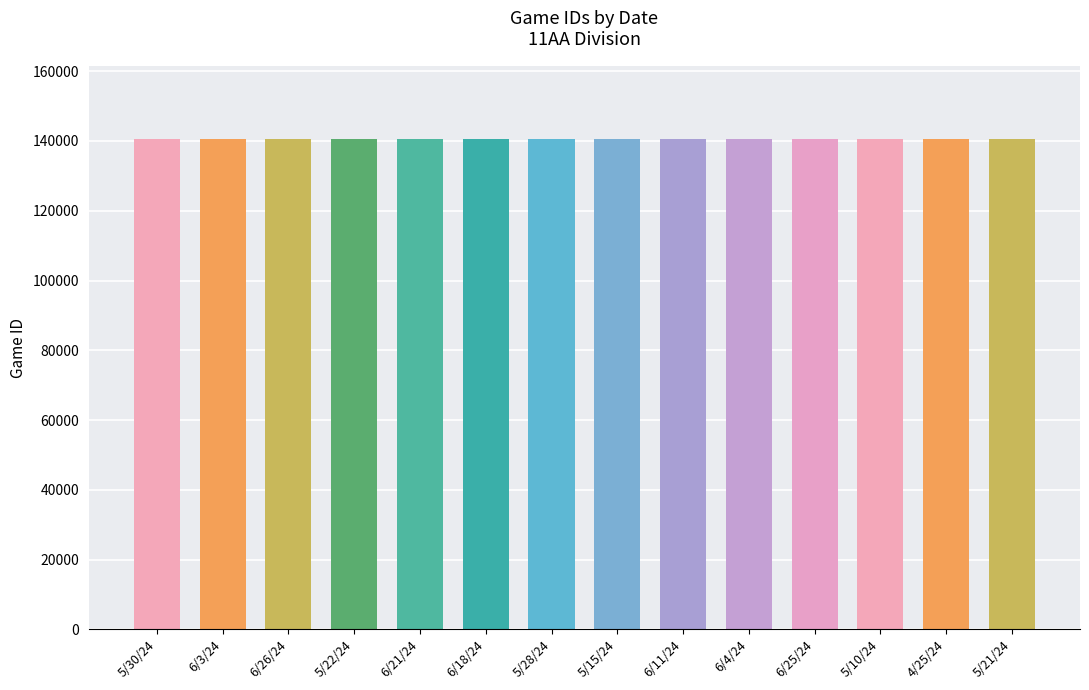

Approximately how many times larger is the value at 6/21/24 compared to 4/25/24?

1.0